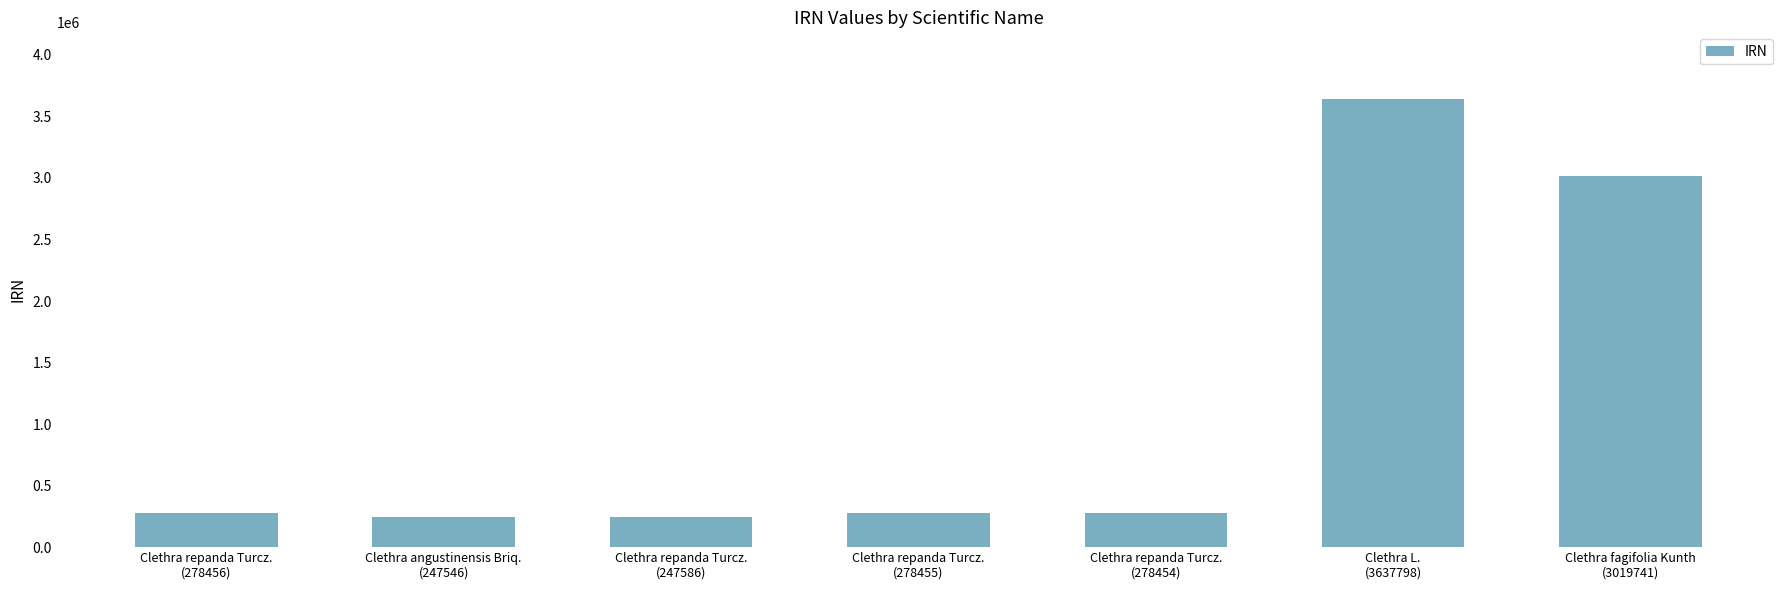

Approximately how many times larger is the value at Clethra fagifolia Kunth
(3019741) compared to Clethra repanda Turcz.
(247586)?

12.2